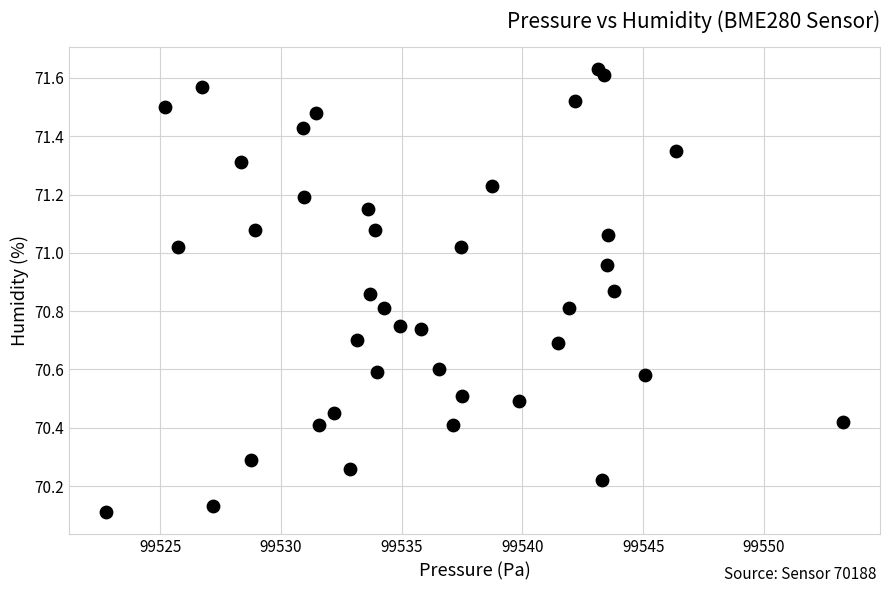

What is the range of X values (max minus min)?

30.5